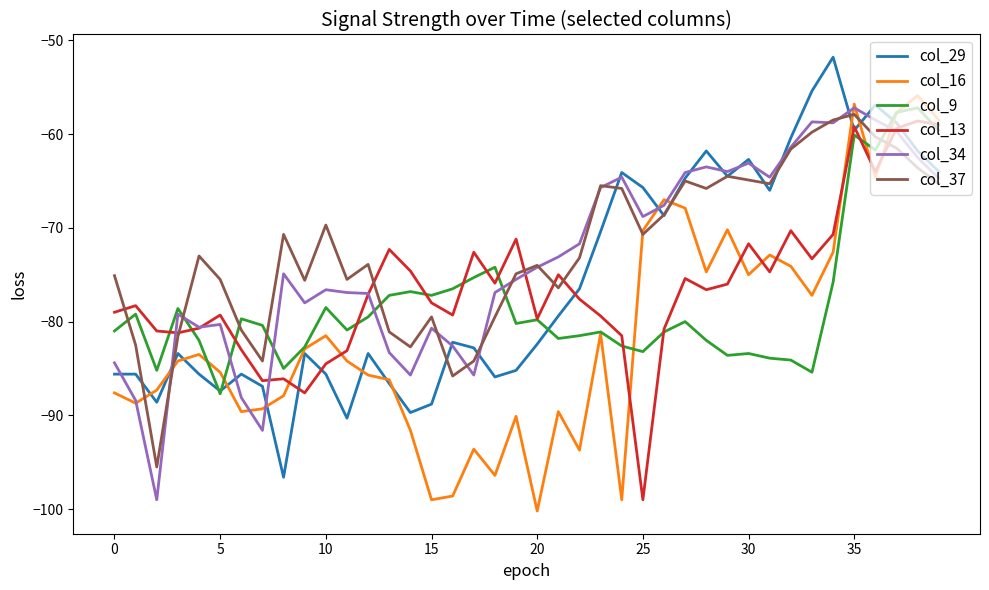

What is the highest value of the col_29 series?

-51.8